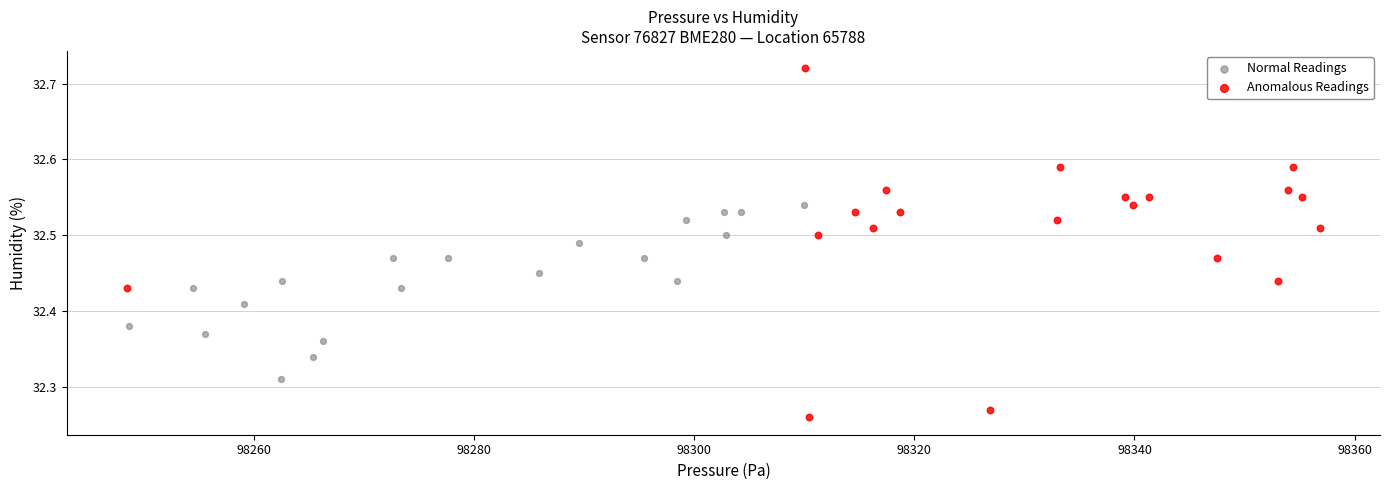

Which series reaches the maximum Y coordinate?

Anomalous Readings